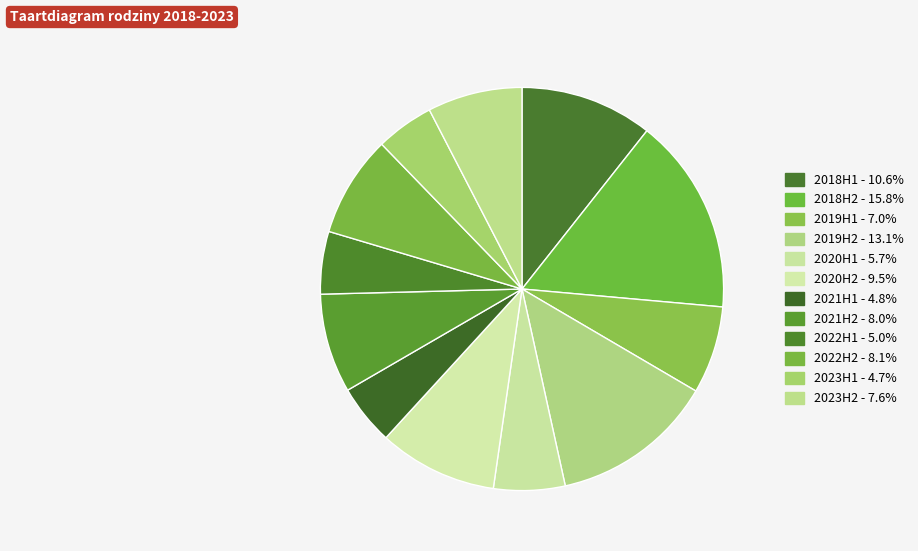

To the nearest percent, what is the difference between the largest and smallest slice percentages?

11%